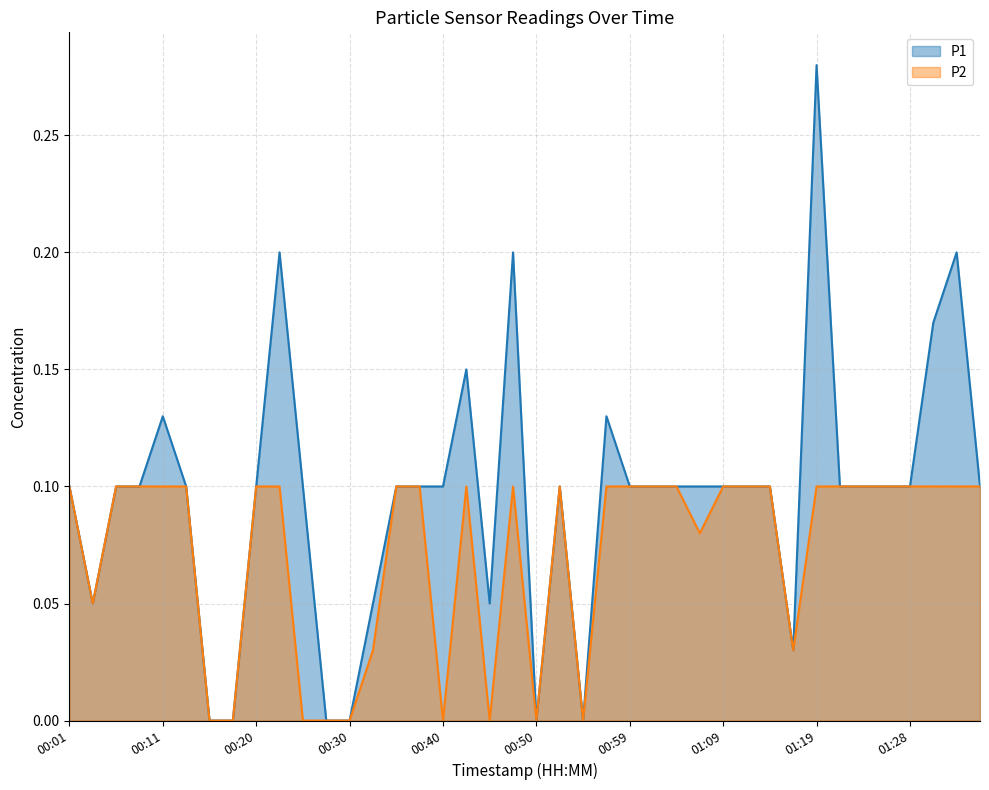

Rank the series by their maximum value, from lowest to highest.

P2, P1